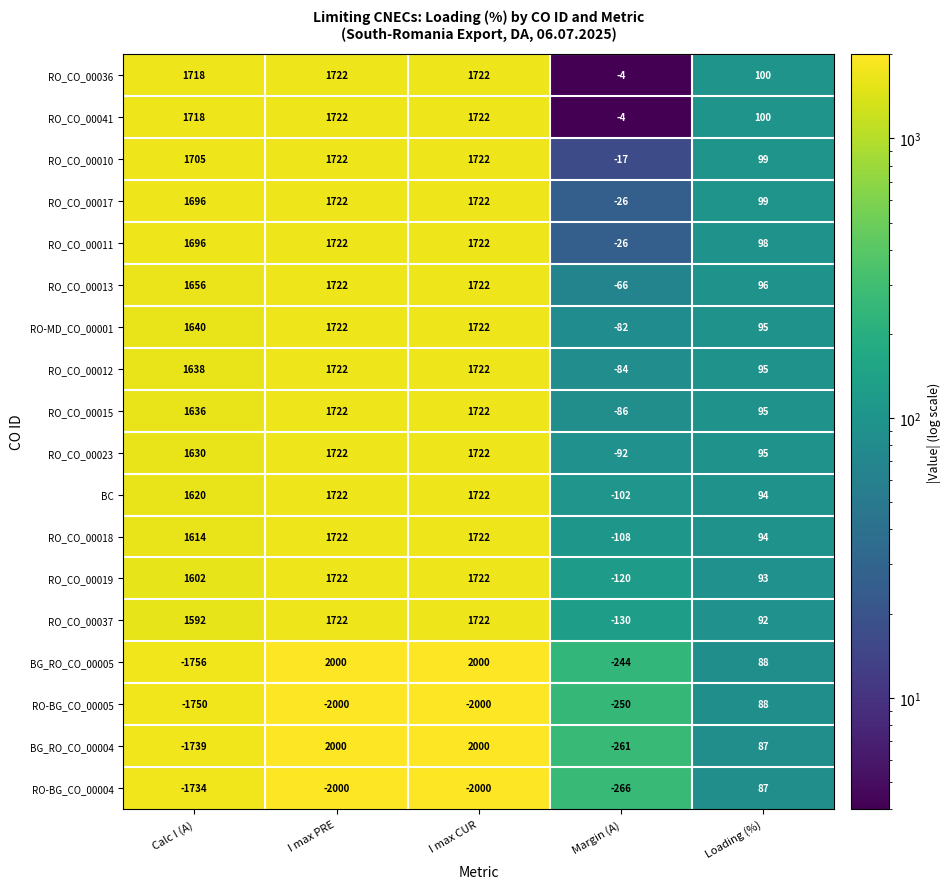

At which label is RO_CO_00015 closest to 818?

Loading (%)